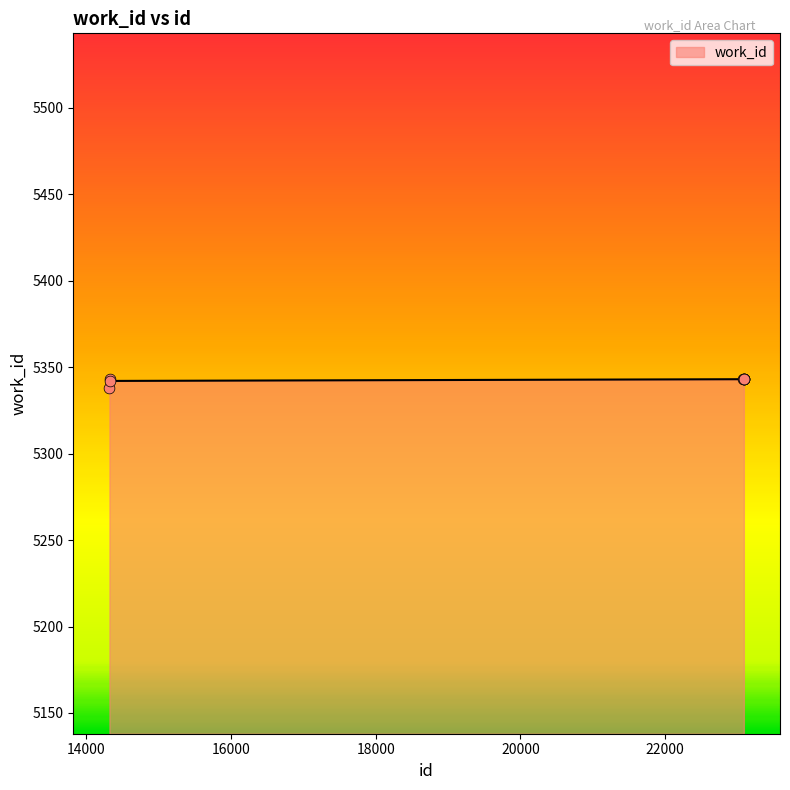

What is the minimum value shown in the chart?

5338